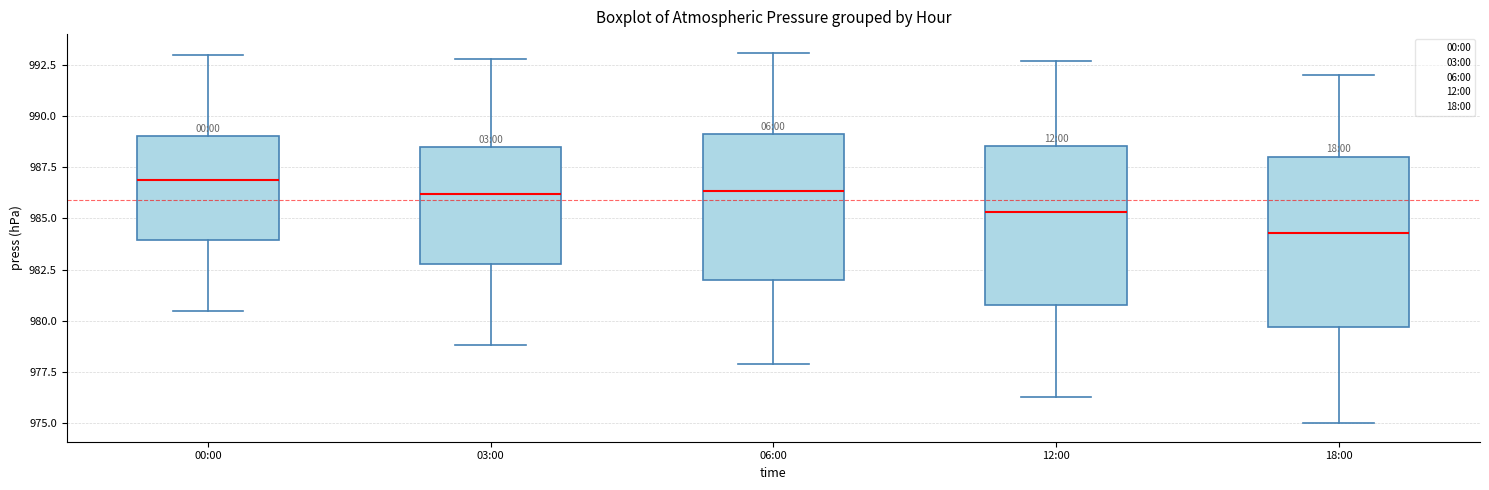

Reading left to right, transcribe this box plot: for each box, give where its median line is, the range the box spans, and where its two whiskers end, as read against the y-axis. The values are not printed on the chart, so give them approximately, as read against the axis.

00:00: median 987.0, box 984.0 to 989.0, whiskers 980.5 to 993.0
03:00: median 986.0, box 983.0 to 988.5, whiskers 979.0 to 993.0
06:00: median 986.5, box 982.0 to 989.0, whiskers 978.0 to 993.0
12:00: median 985.5, box 981.0 to 988.5, whiskers 976.5 to 992.5
18:00: median 984.5, box 979.5 to 988.0, whiskers 975.0 to 992.0